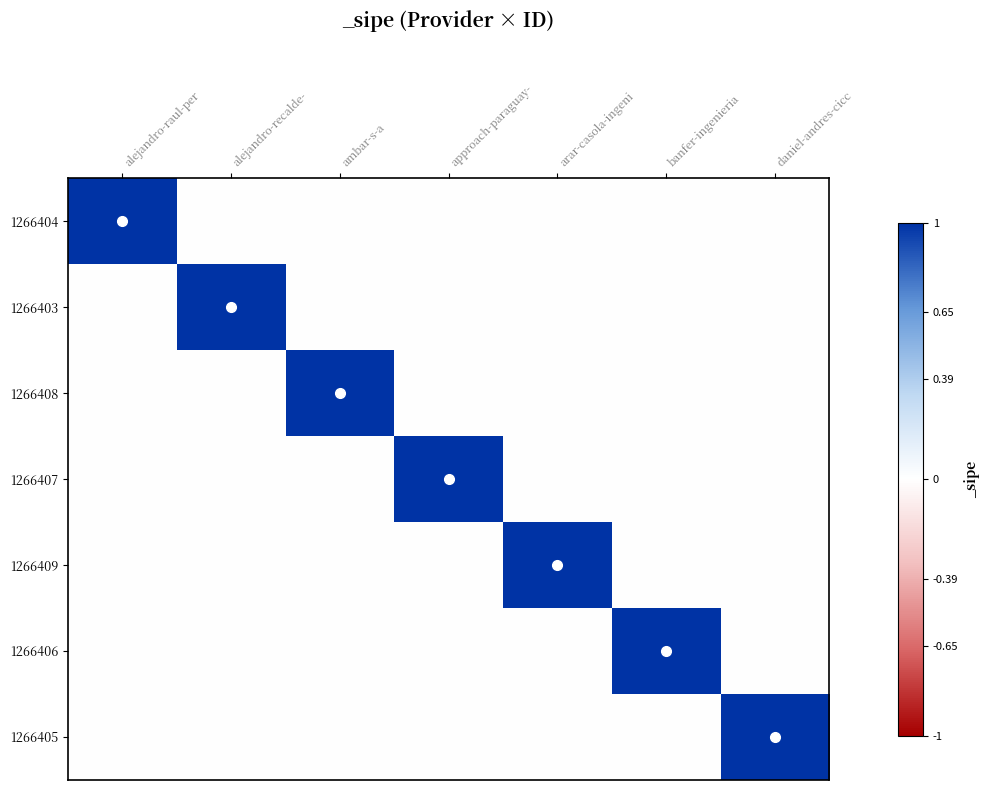

Reading left to right, list all the values displayed in this chart.

1266404: alejandro-raul-per=1	alejandro-recalde-=0	ambar-s-a=0	approach-paraguay-=0	arar-casola-ingeni=0	banfer-ingenieria=0	daniel-andres-cicc=0
1266403: alejandro-raul-per=0	alejandro-recalde-=1	ambar-s-a=0	approach-paraguay-=0	arar-casola-ingeni=0	banfer-ingenieria=0	daniel-andres-cicc=0
1266408: alejandro-raul-per=0	alejandro-recalde-=0	ambar-s-a=1	approach-paraguay-=0	arar-casola-ingeni=0	banfer-ingenieria=0	daniel-andres-cicc=0
1266407: alejandro-raul-per=0	alejandro-recalde-=0	ambar-s-a=0	approach-paraguay-=1	arar-casola-ingeni=0	banfer-ingenieria=0	daniel-andres-cicc=0
1266409: alejandro-raul-per=0	alejandro-recalde-=0	ambar-s-a=0	approach-paraguay-=0	arar-casola-ingeni=1	banfer-ingenieria=0	daniel-andres-cicc=0
1266406: alejandro-raul-per=0	alejandro-recalde-=0	ambar-s-a=0	approach-paraguay-=0	arar-casola-ingeni=0	banfer-ingenieria=1	daniel-andres-cicc=0
1266405: alejandro-raul-per=0	alejandro-recalde-=0	ambar-s-a=0	approach-paraguay-=0	arar-casola-ingeni=0	banfer-ingenieria=0	daniel-andres-cicc=1